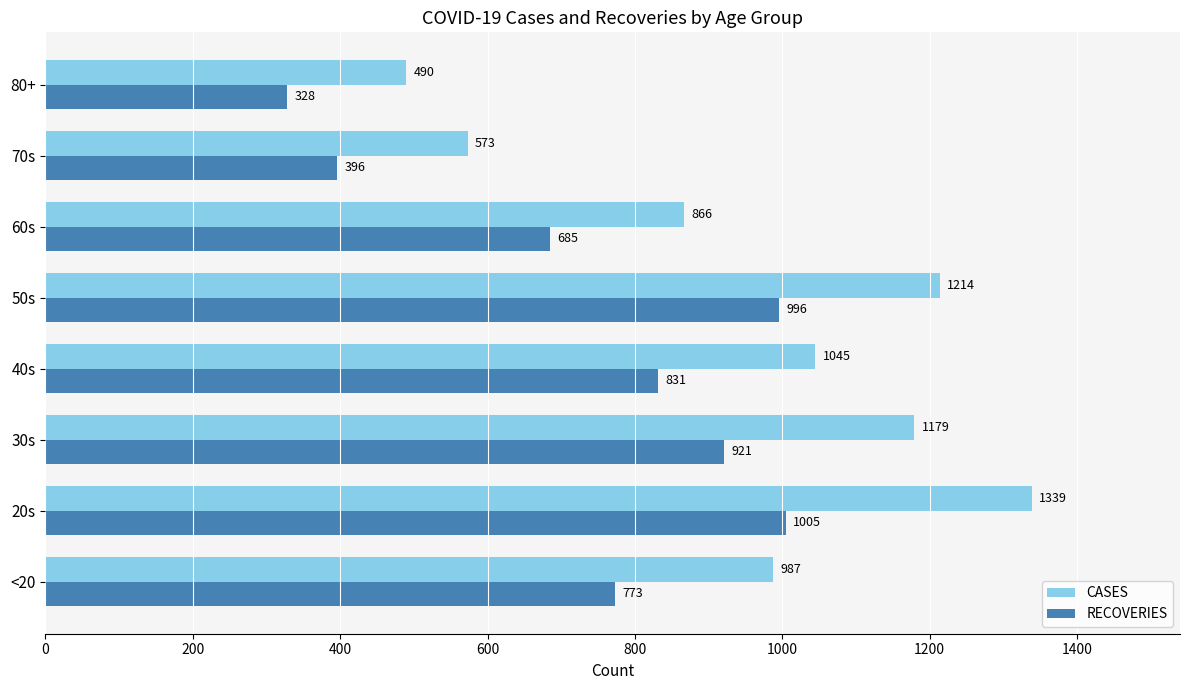

Which series changed the most between 20s and 60s?

CASES